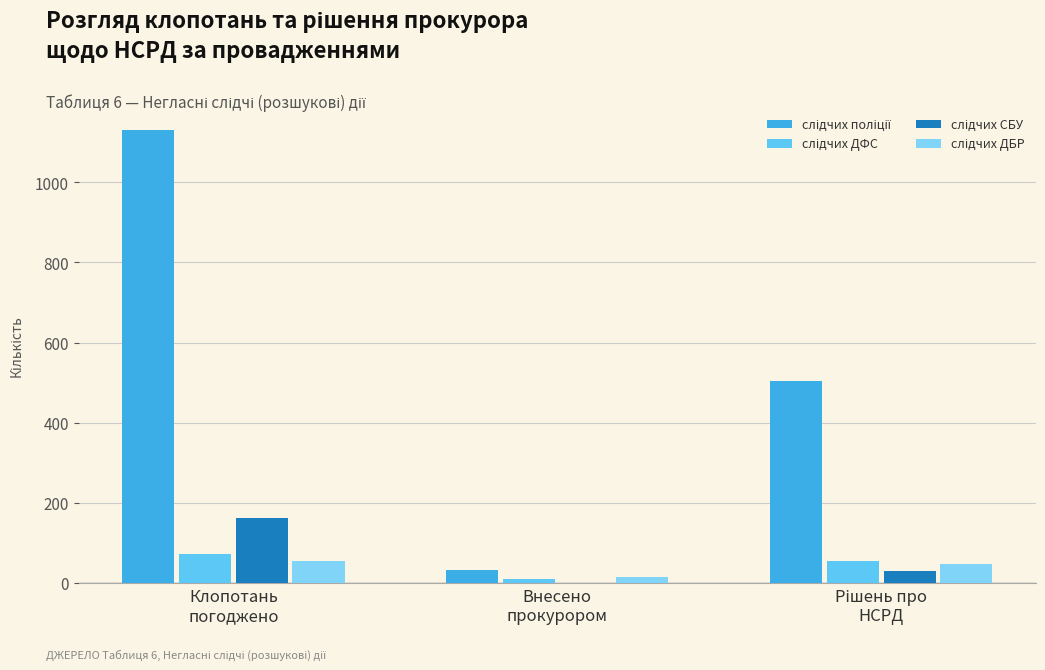

At which label does слідчих ДФС reach its peak?

Клопотань
погоджено